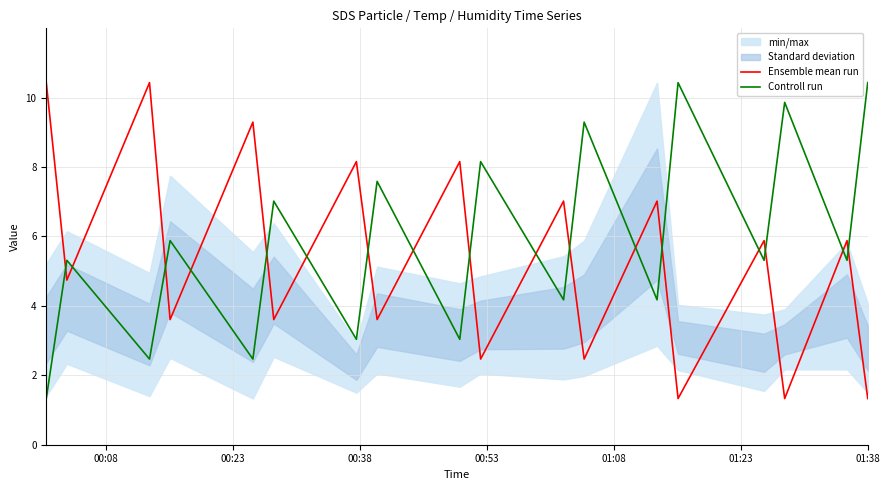

True or false: Controll run and Ensemble mean run cross at least once.

True